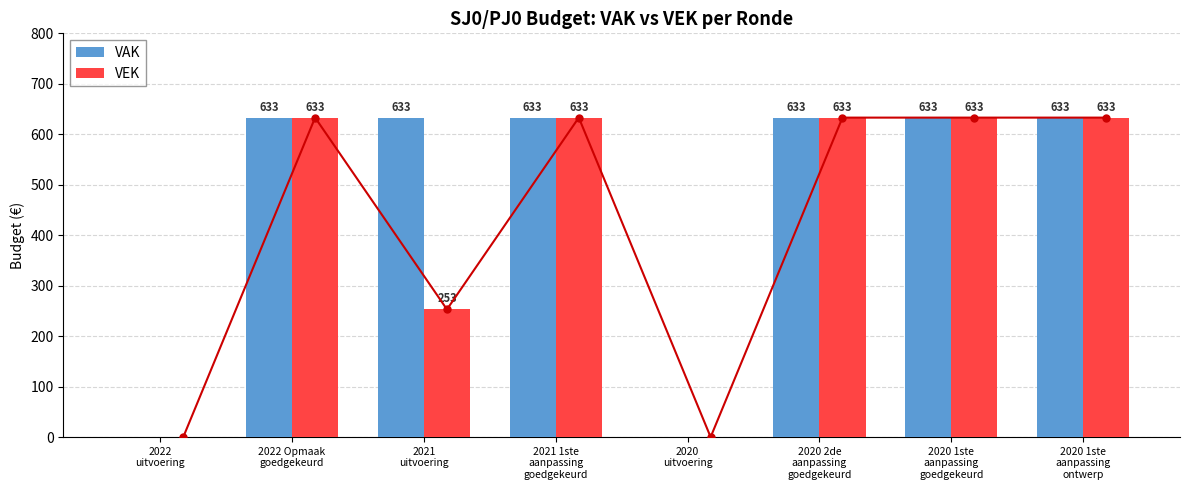

What are all the series names shown in the legend?

VAK, VEK